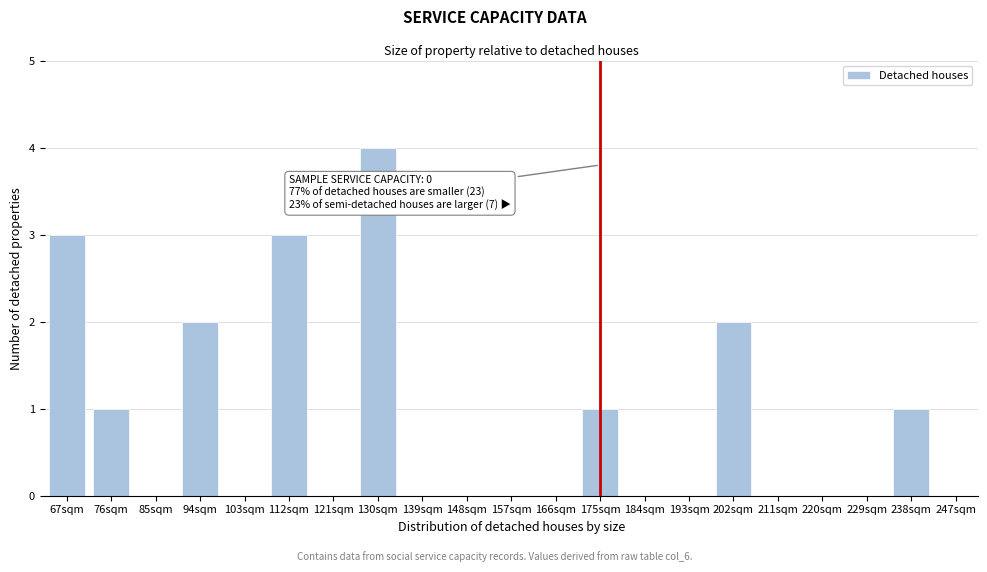

Reading left to right, list all the values displayed in this chart.

67sqm=3	76sqm=1	85sqm=0	94sqm=2	103sqm=0	112sqm=3	121sqm=0	130sqm=4	139sqm=0	148sqm=0	157sqm=0	166sqm=0	175sqm=1	184sqm=0	193sqm=0	202sqm=2	211sqm=0	220sqm=0	229sqm=0	238sqm=1